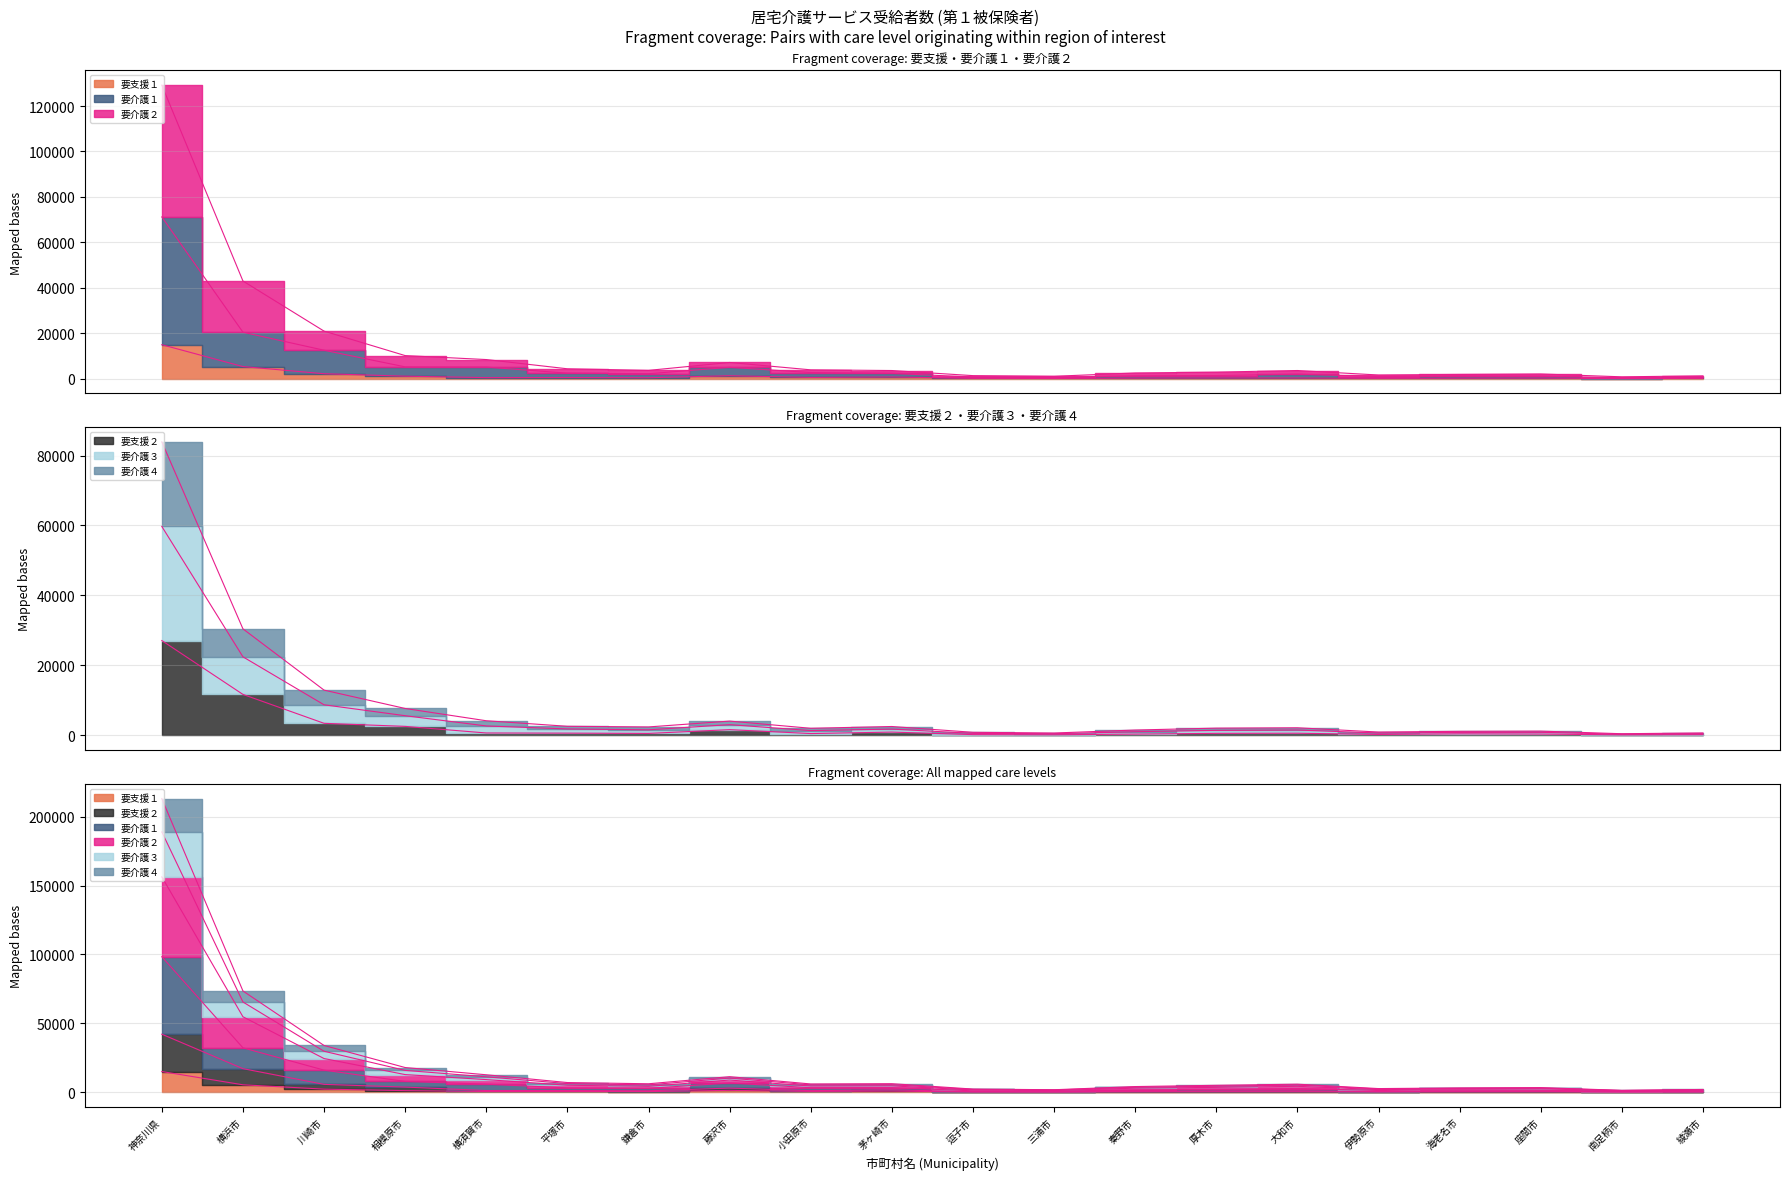

At how many categories does at least one series exceed 173991?

1